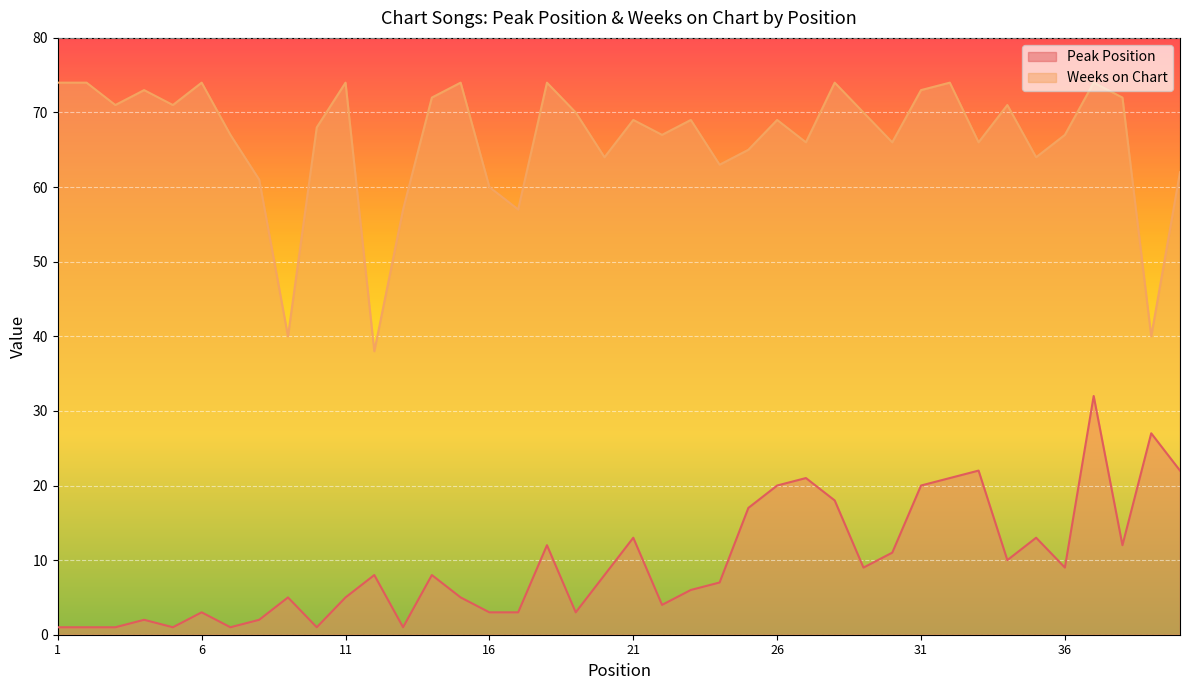

What are all the series names shown in the legend?

Peak Position, Weeks on Chart